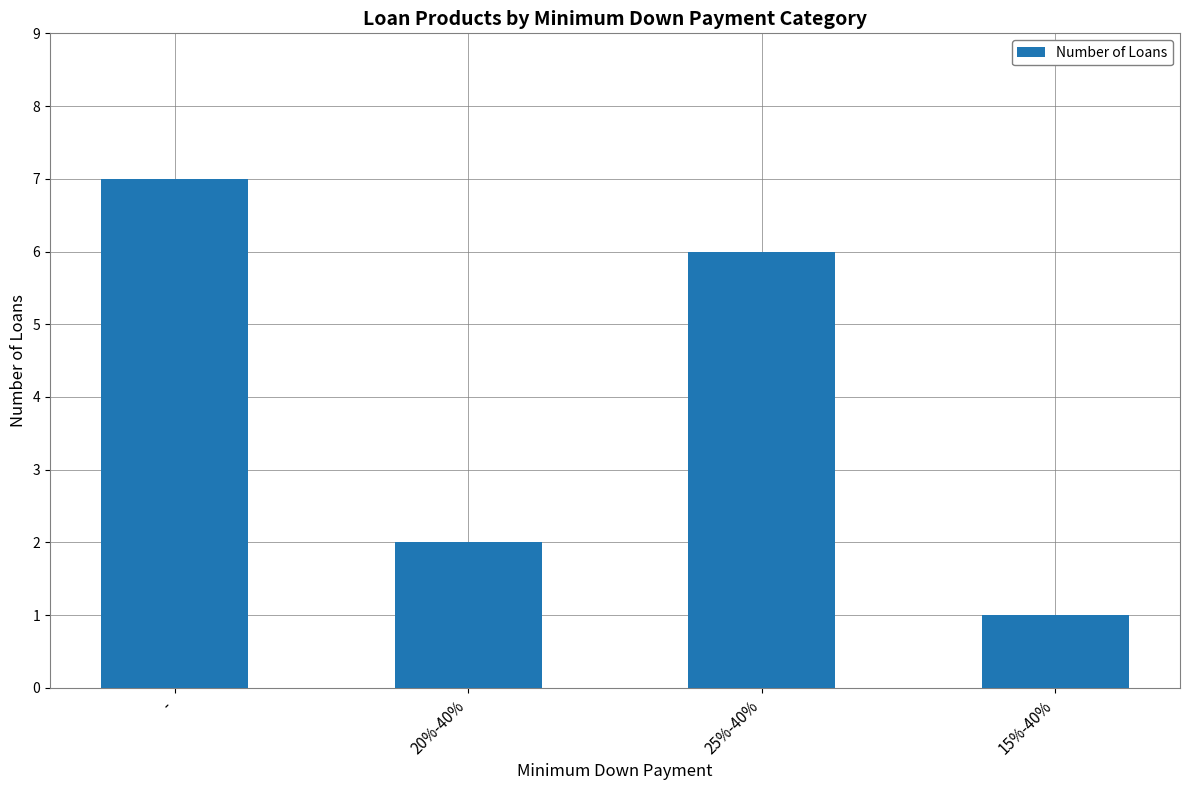

At which category does the chart reach its peak across all series?

-